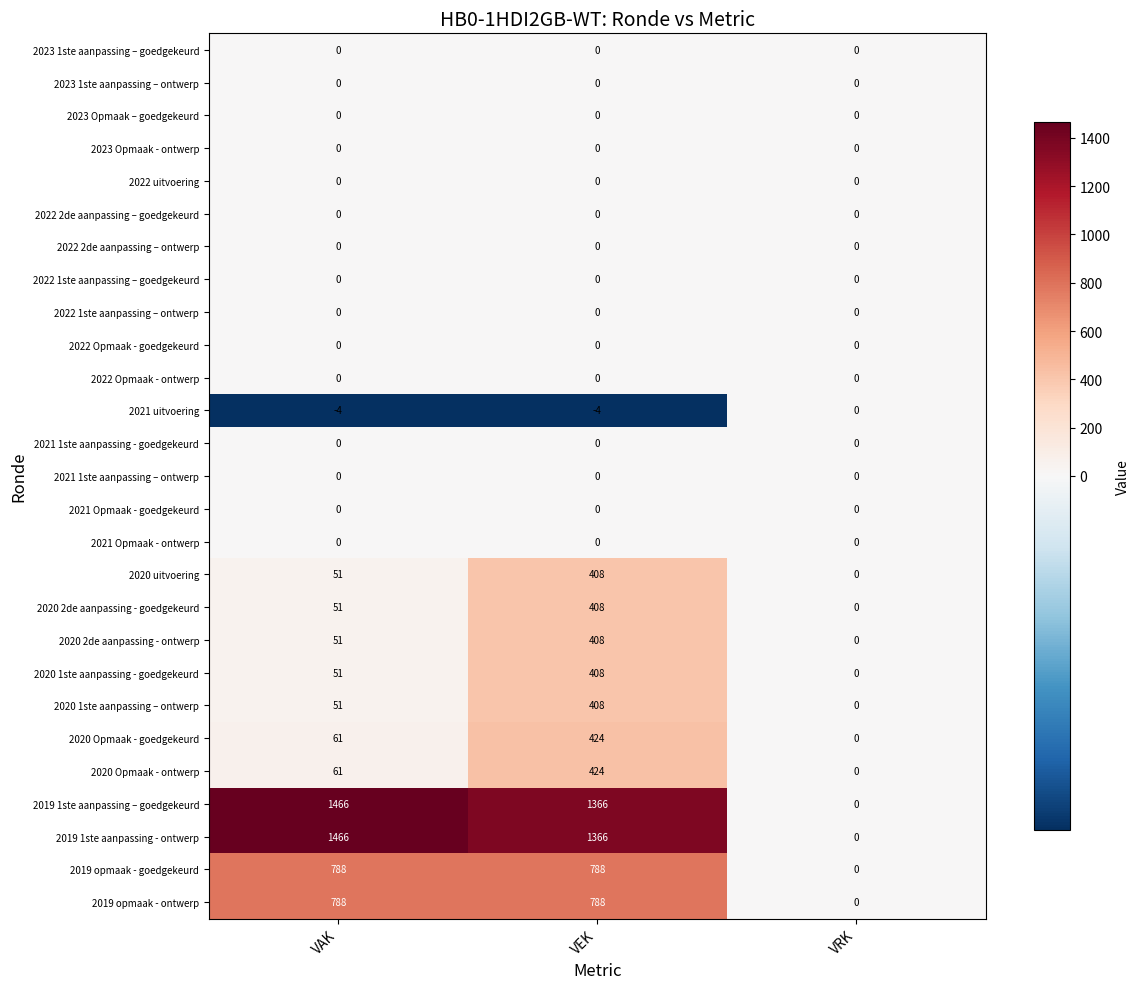

What is the greatest value displayed?

1466